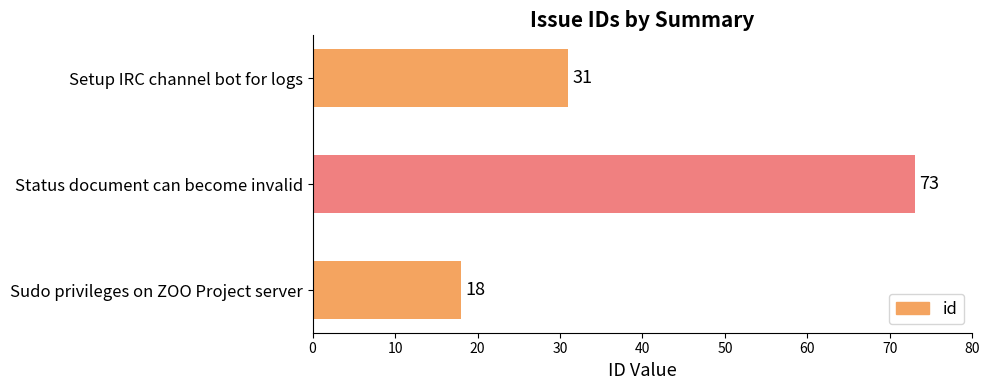

At which category does the chart reach its peak across all series?

Status document can become invalid